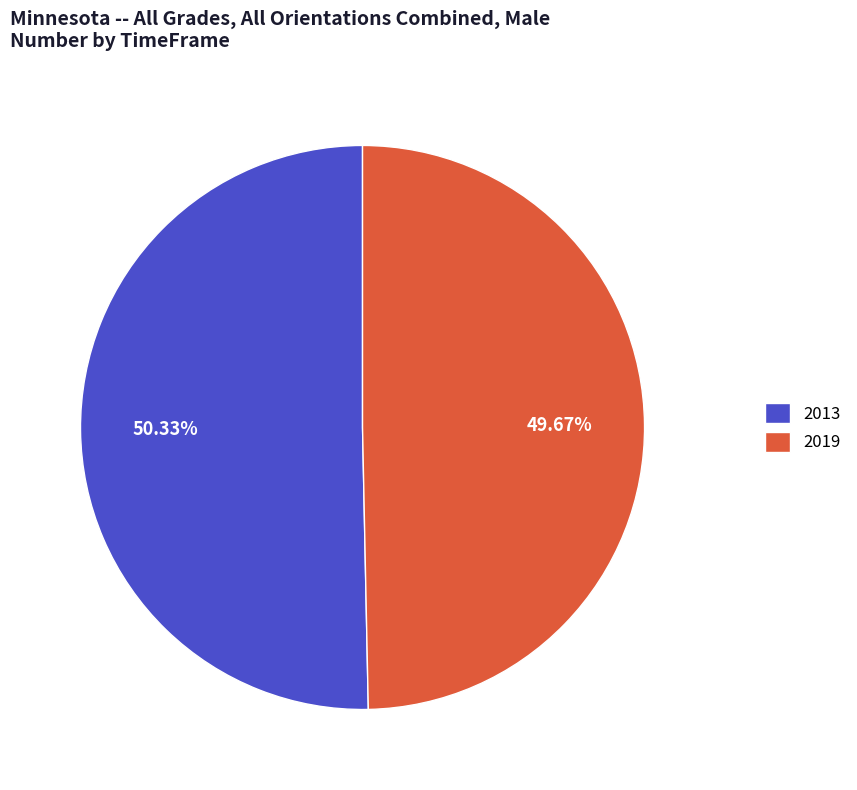

Does any single category account for the majority?

Yes